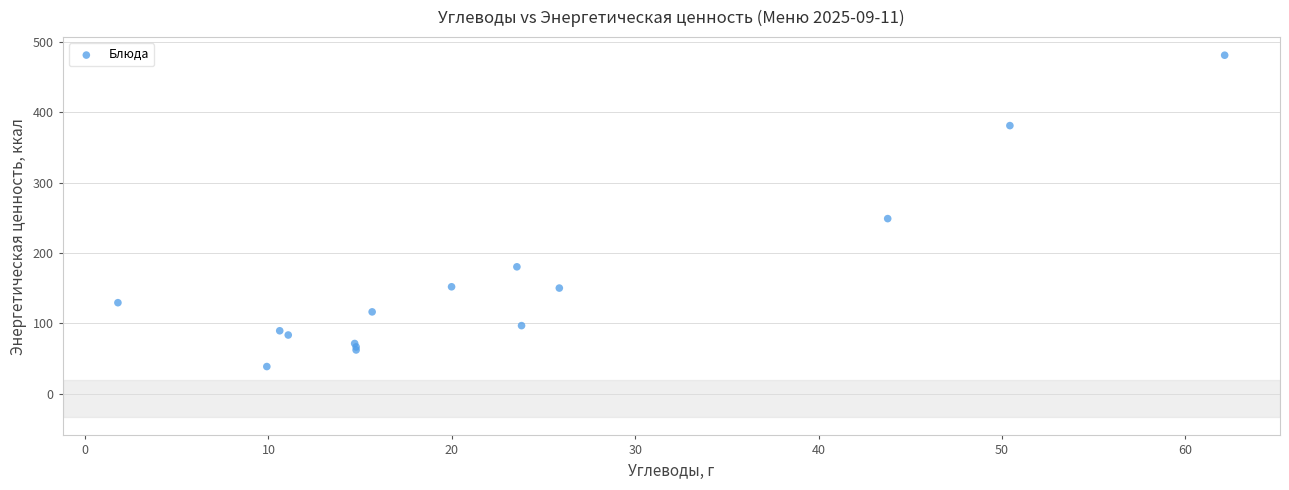

What Y value in the scatter plot is closest to 259?

249.0